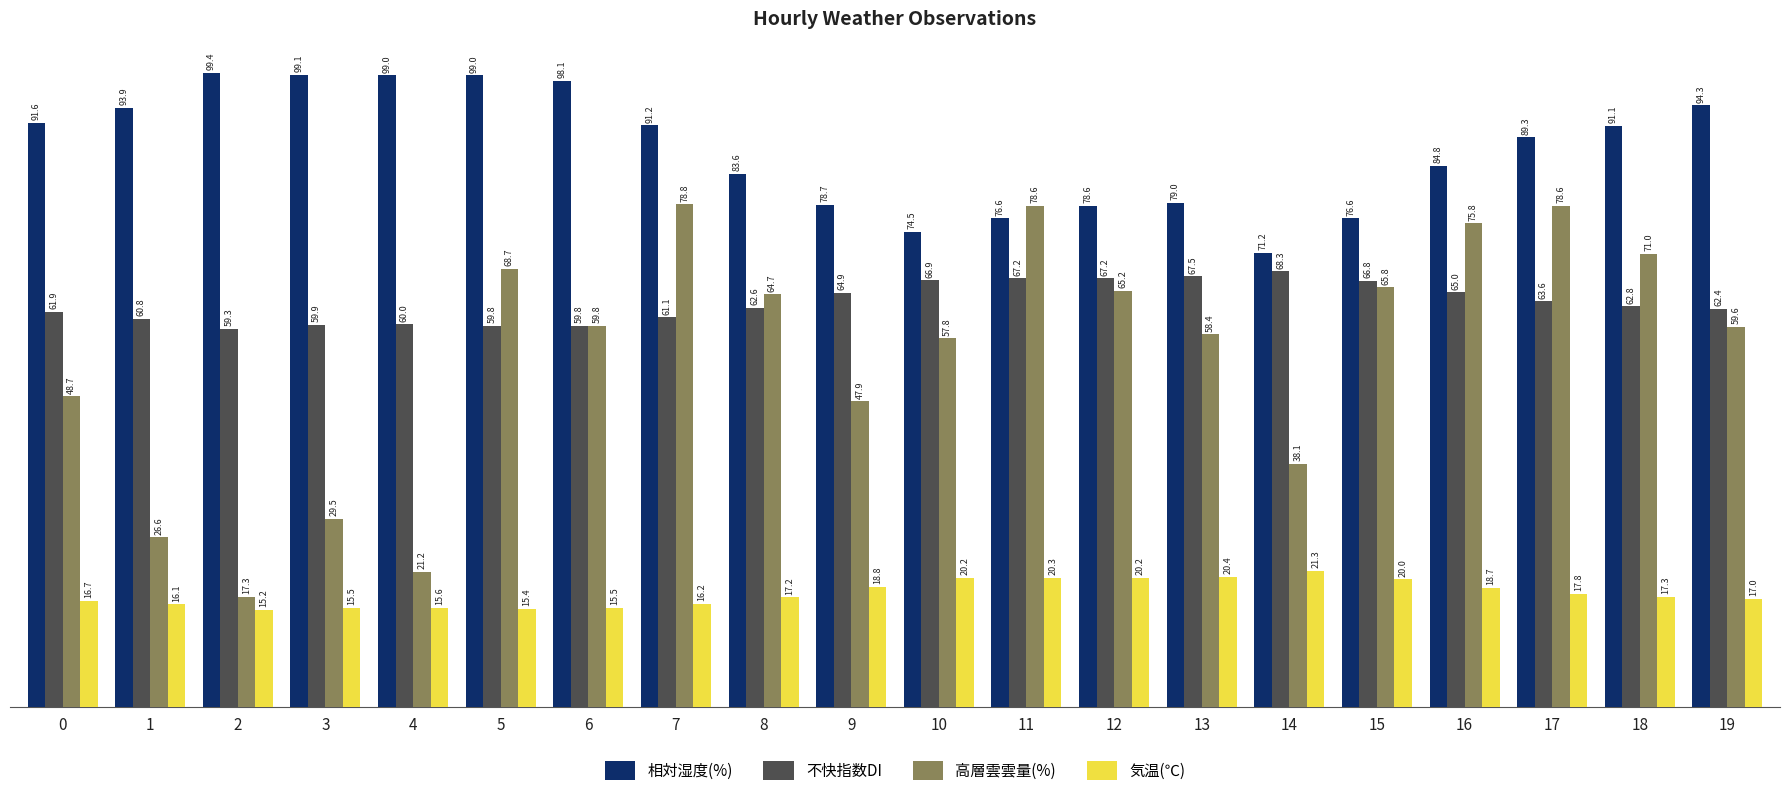

What is the highest value of the 相対湿度(%) series?

99.4